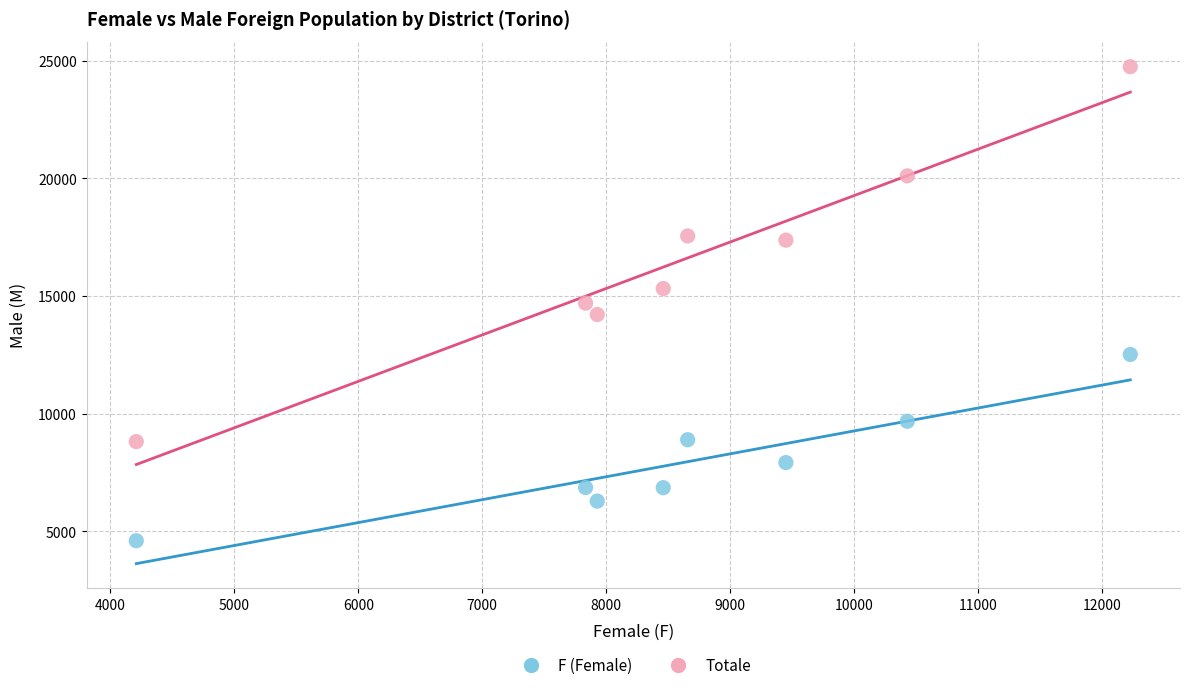

What is the X range (max minus min) for the scatter plot?

8015